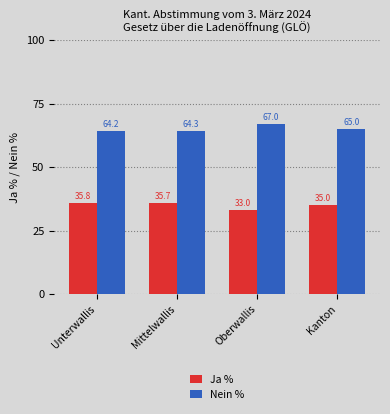

Is the value of Ja % at Mittelwallis greater than the value of Nein % at Mittelwallis?

No